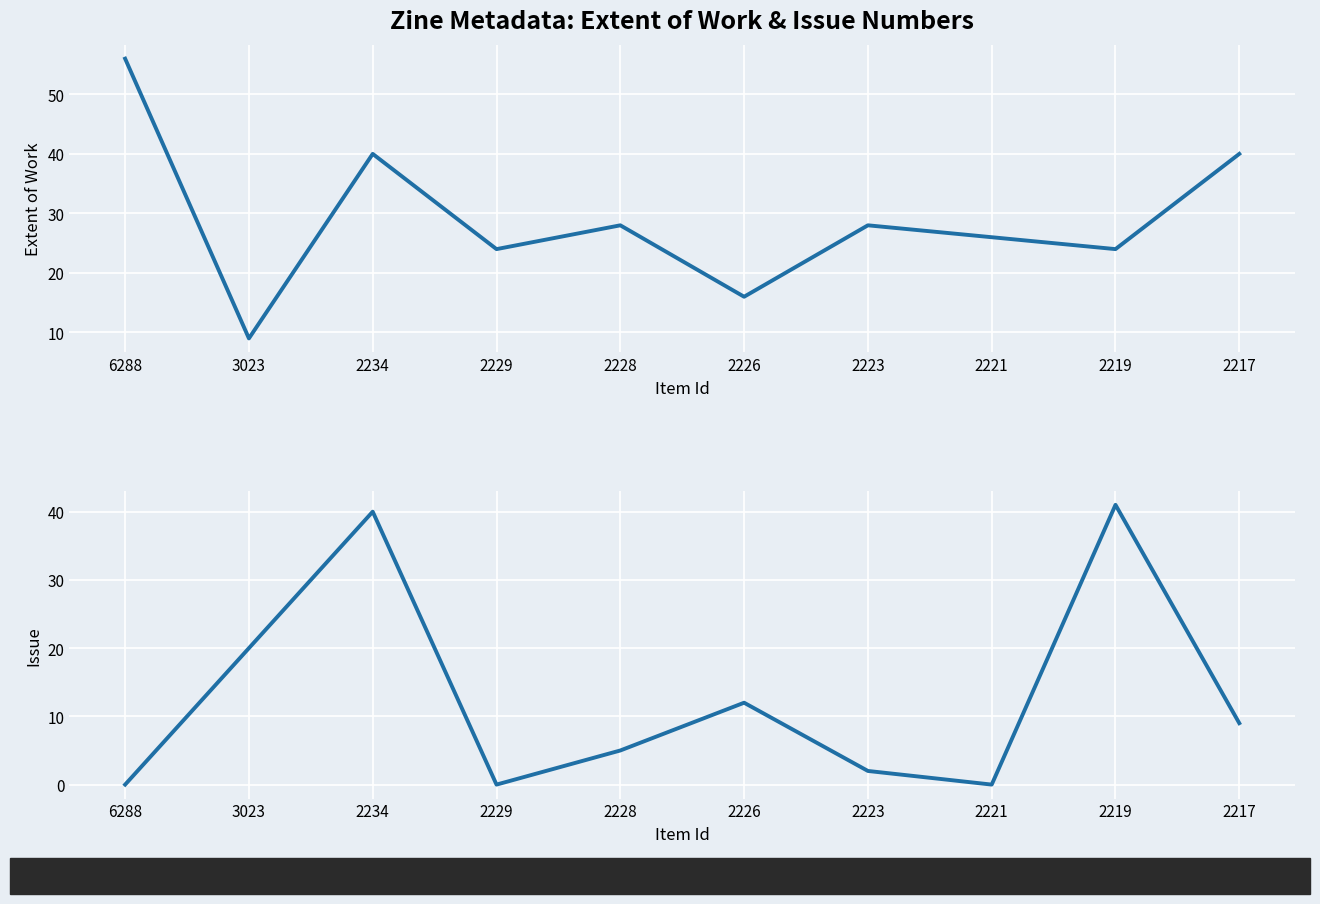

Where is the first local minimum for Issue?

2229